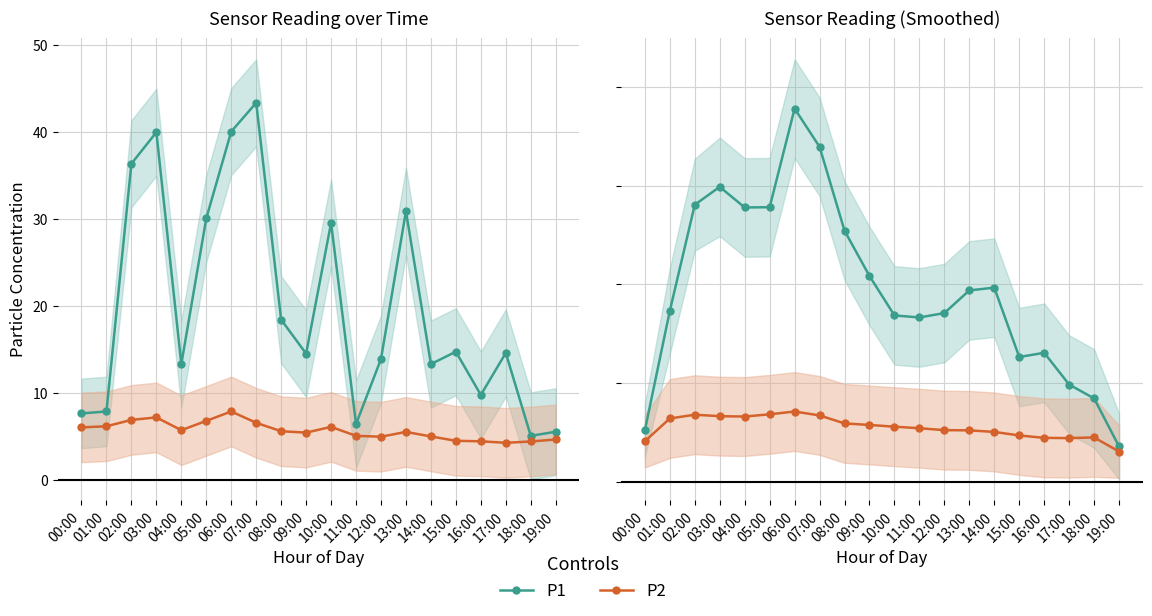

Reading right to left, list all the values displayed in this chart.

P1: 19:00=3.6	18:00=8.4	17:00=9.8	16:00=13.1	15:00=12.6	14:00=19.7	13:00=19.4	12:00=17.1	11:00=16.7	10:00=16.9	09:00=20.9	08:00=25.5	07:00=34.0	06:00=37.9	05:00=27.8	04:00=27.8	03:00=29.9	02:00=28.1	01:00=17.3	00:00=5.2
P2: 19:00=3.0	18:00=4.5	17:00=4.4	16:00=4.4	15:00=4.7	14:00=5.0	13:00=5.2	12:00=5.2	11:00=5.4	10:00=5.6	09:00=5.7	08:00=5.9	07:00=6.7	06:00=7.1	05:00=6.8	04:00=6.6	03:00=6.6	02:00=6.8	01:00=6.4	00:00=4.1